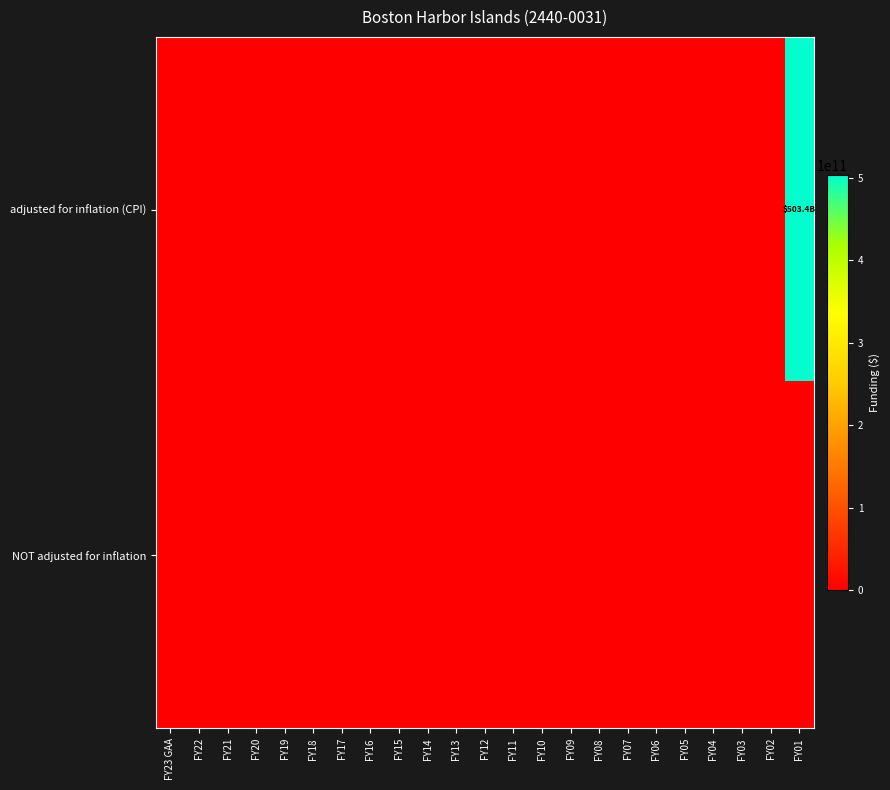

At how many categories does at least one series exceed 402829706479?

1